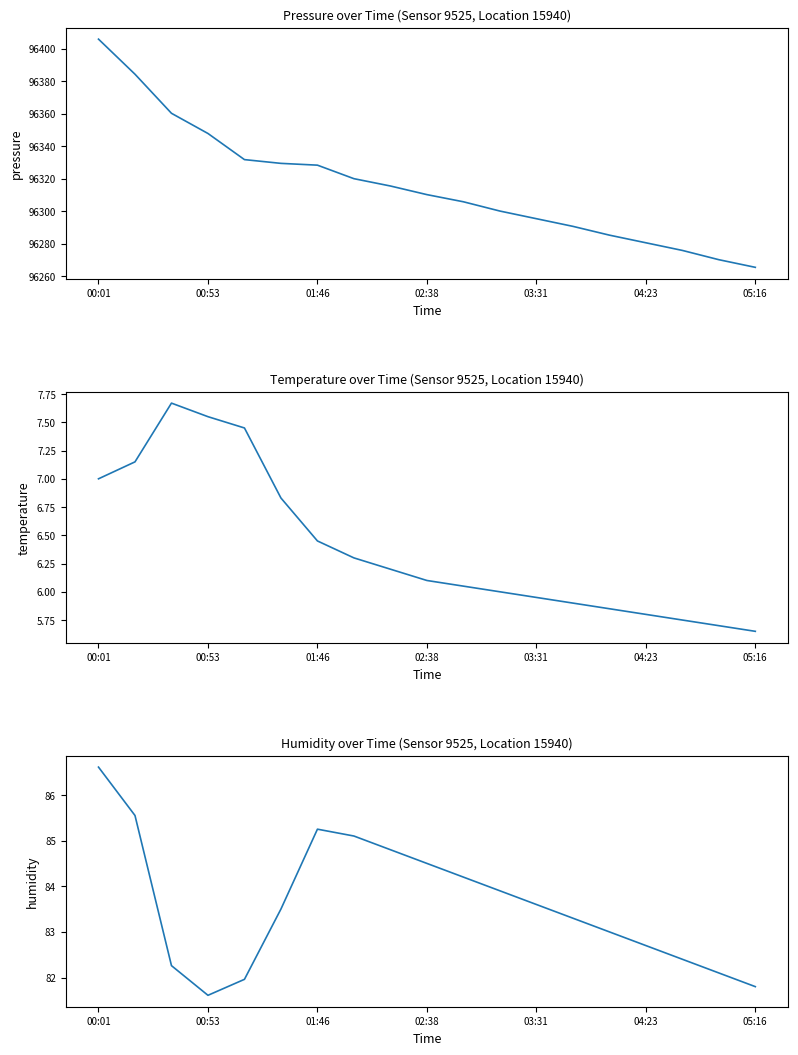

Between 10 and 13, which series saw the biggest shift?

pressure